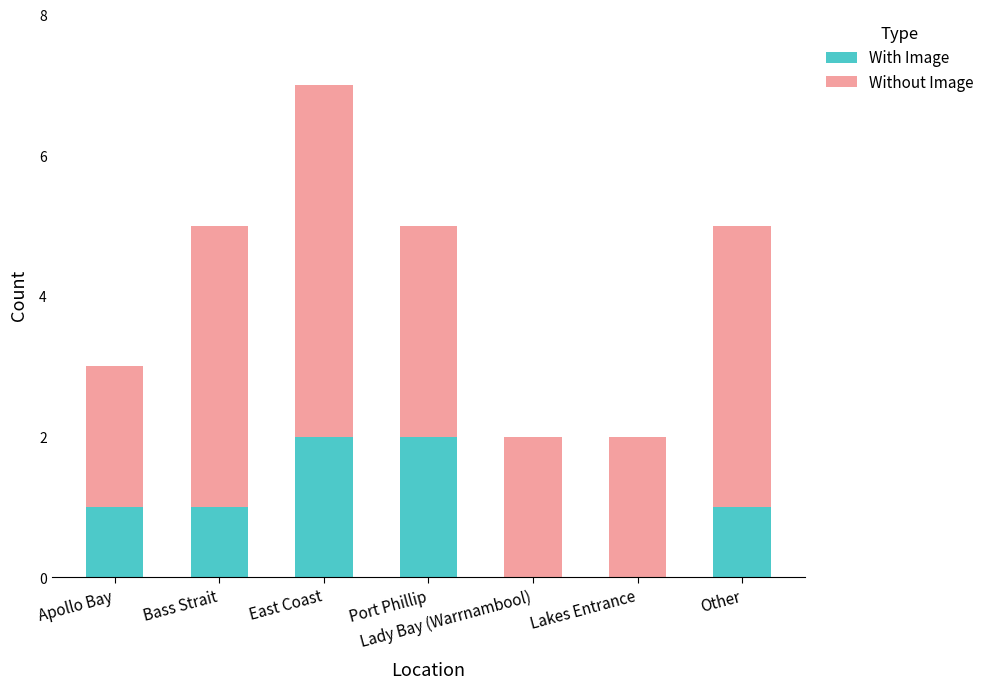

At which category is the sum across all series the highest?

East Coast